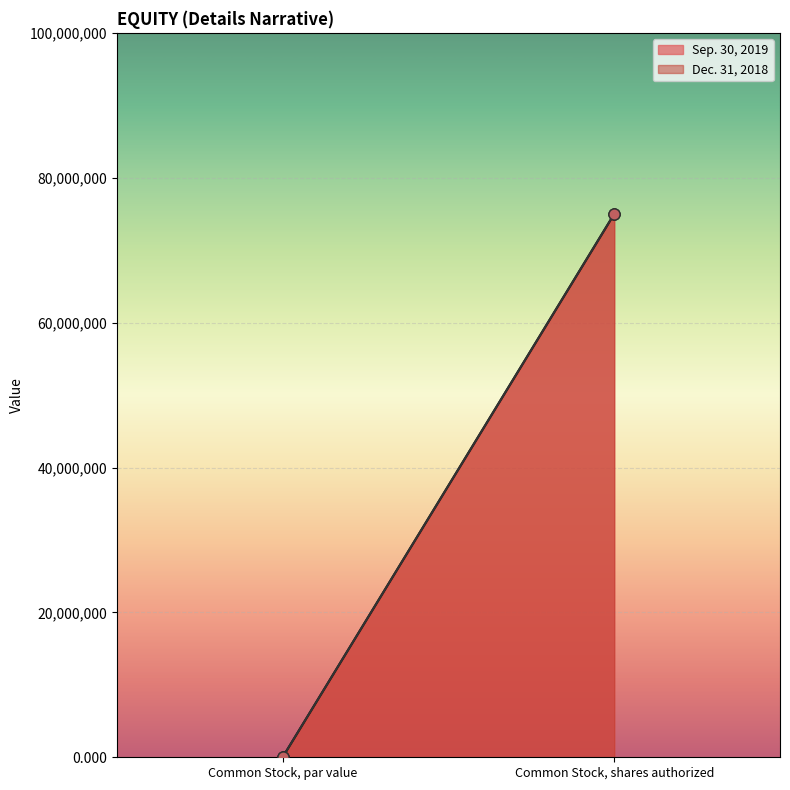

Reading left to right, transcribe all the data shown in this chart.

Sep. 30, 2019: 0.0	75000000.0
Dec. 31, 2018: 0.0	75000000.0